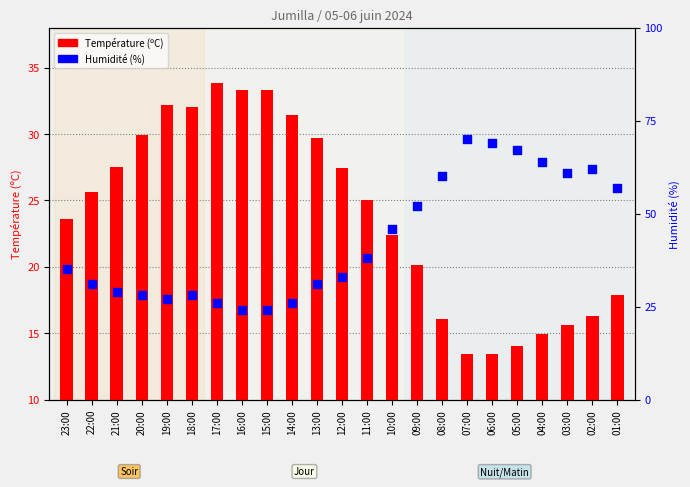

Which series has the largest total across all categories?

Humidité (%)